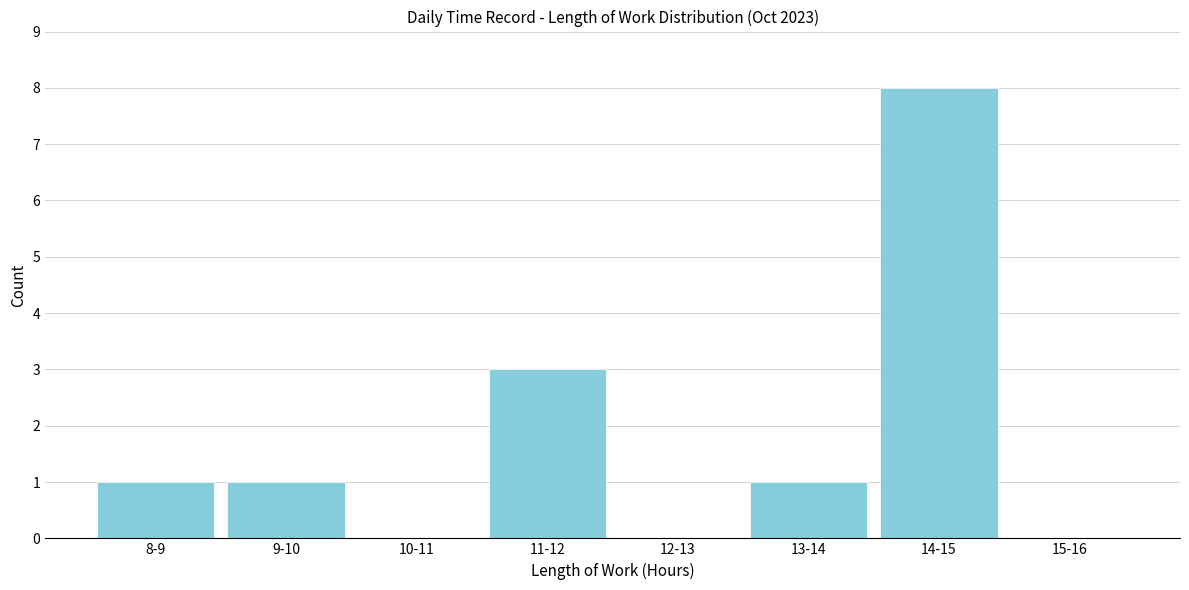

Reading right to left, list all the values displayed in this chart.

15-16=0	14-15=8	13-14=1	12-13=0	11-12=3	10-11=0	9-10=1	8-9=1